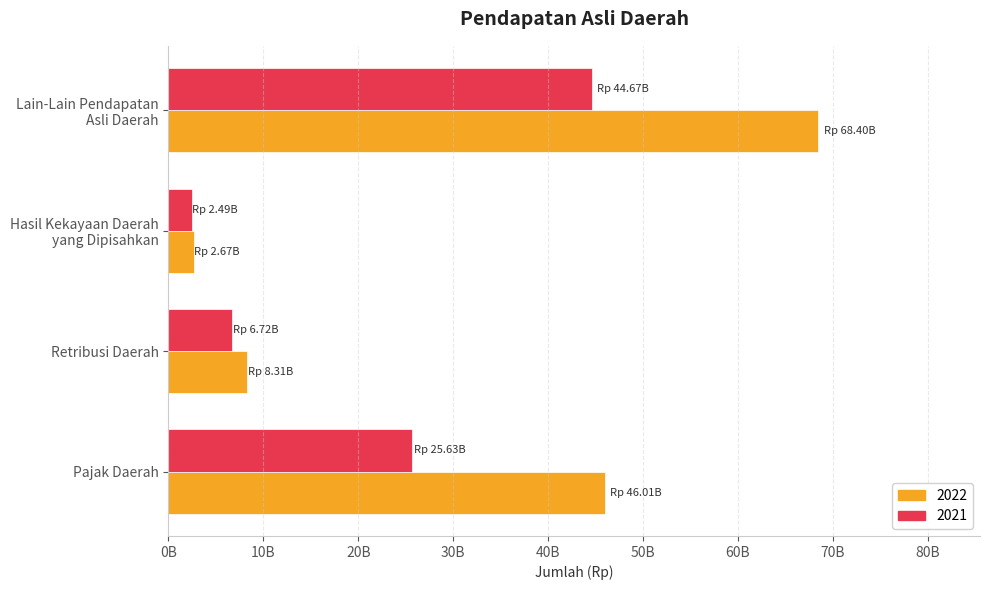

What are all the series names shown in the legend?

2022, 2021